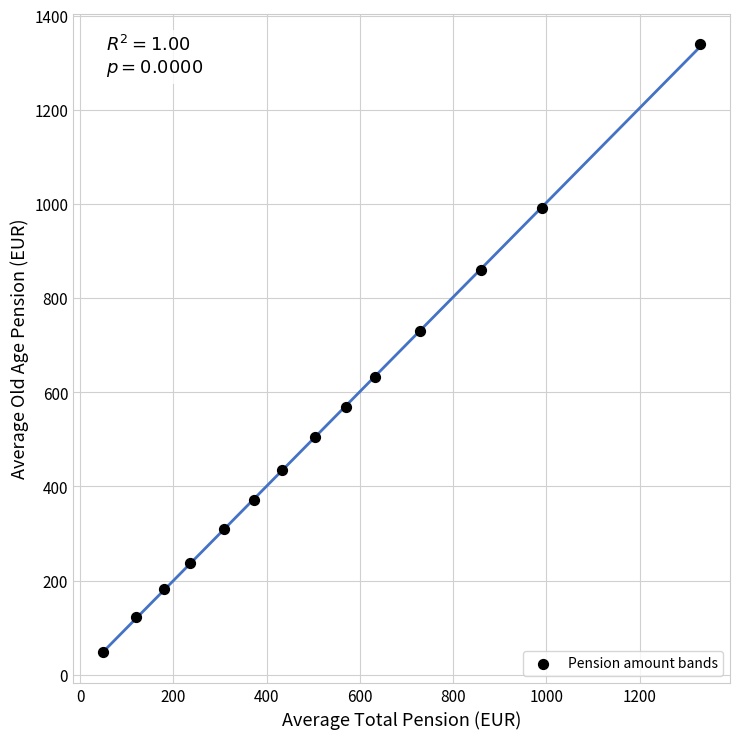

What is the range of Y values (max minus min)?

1291.7